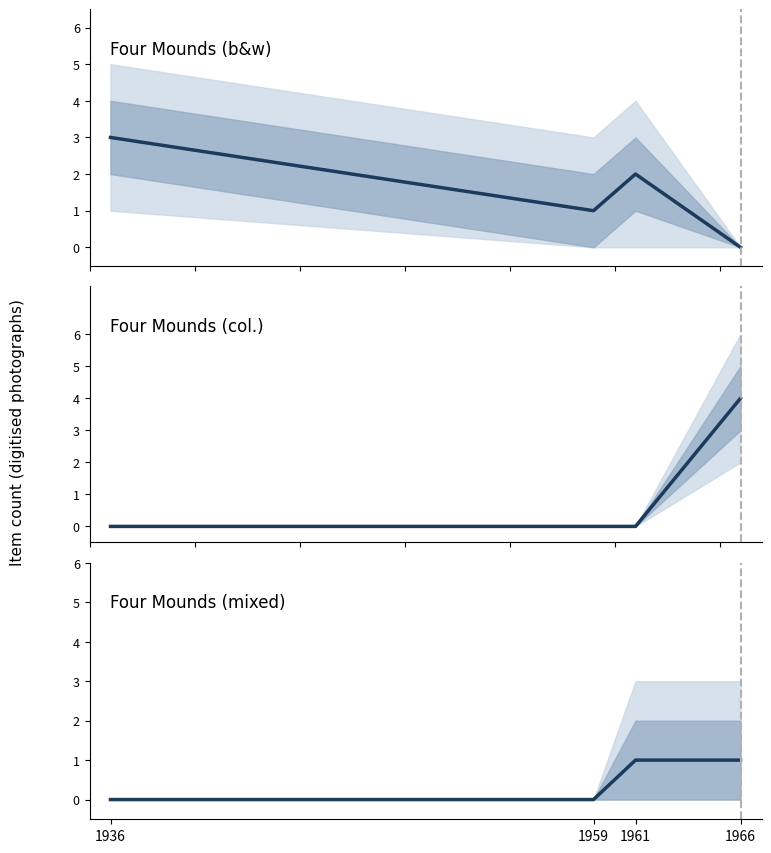

Reading right to left, list all the values displayed in this chart.

Four Mounds (b&w): 0	2	1	3
Four Mounds (col.): 4	0	0	0
Four Mounds (mixed): 1	1	0	0